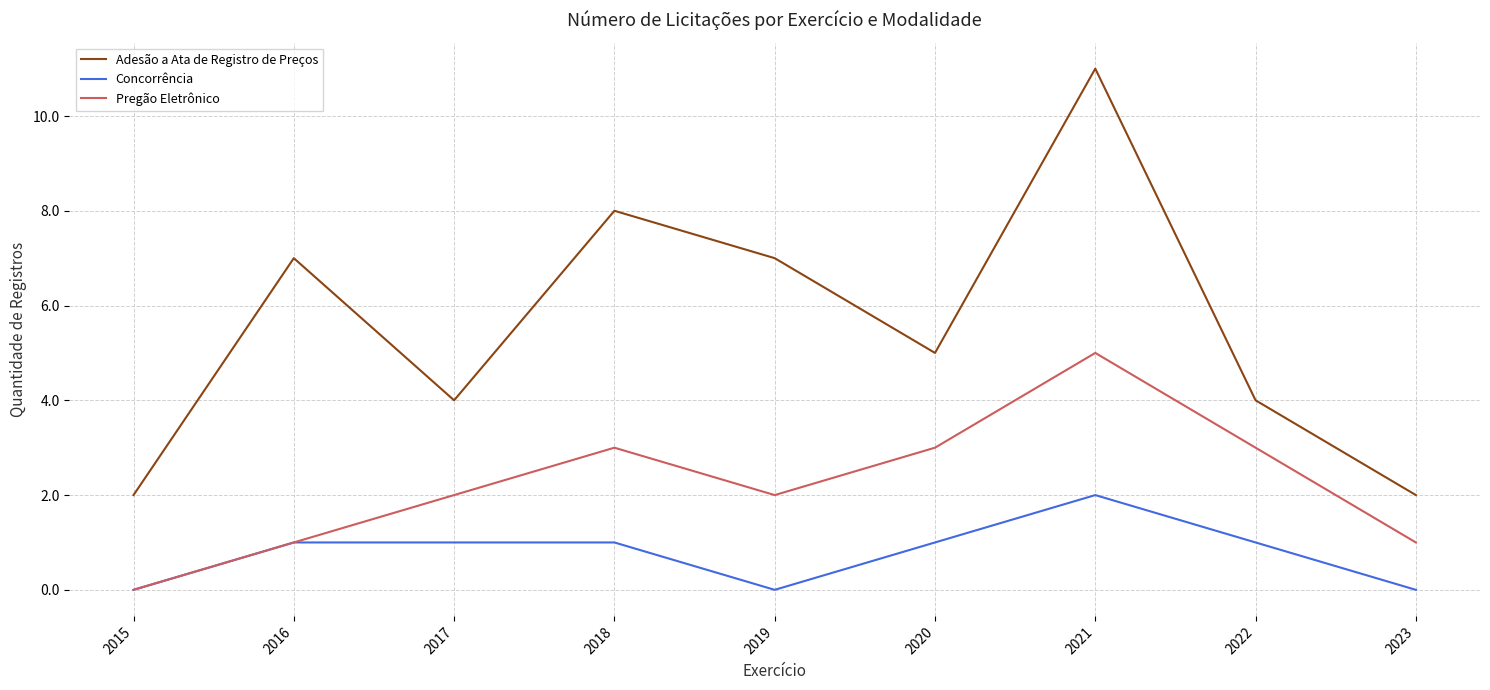

Count the Adesão a Ata de Registro de Preços values in the range 4 to 7.

5